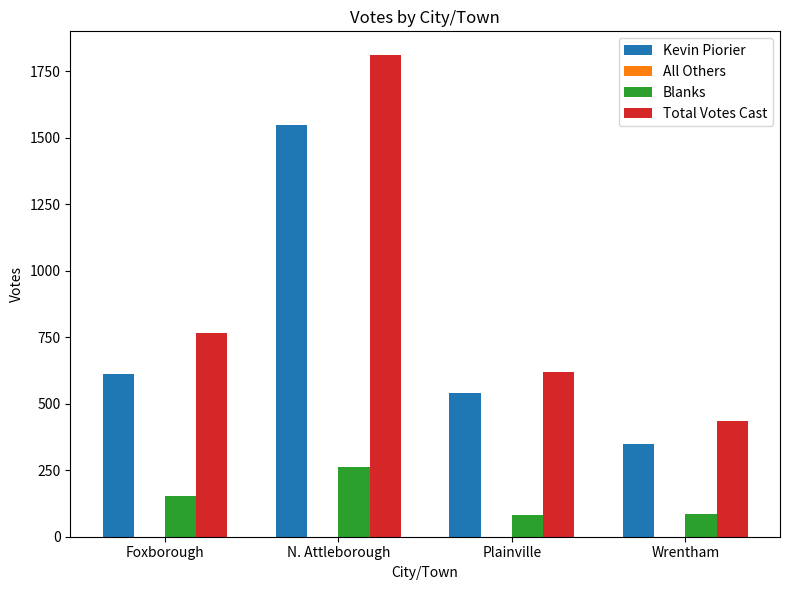

What position from the right is Plainville?

2